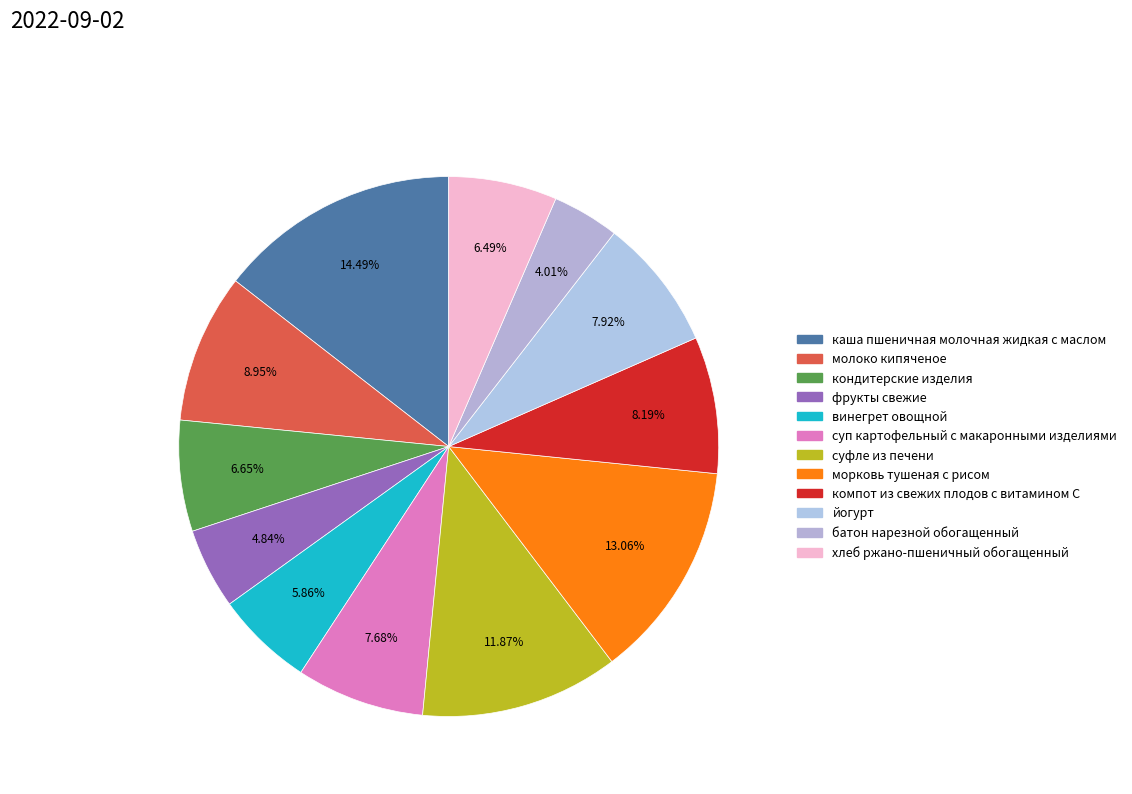

How many segments does this pie chart have?

12